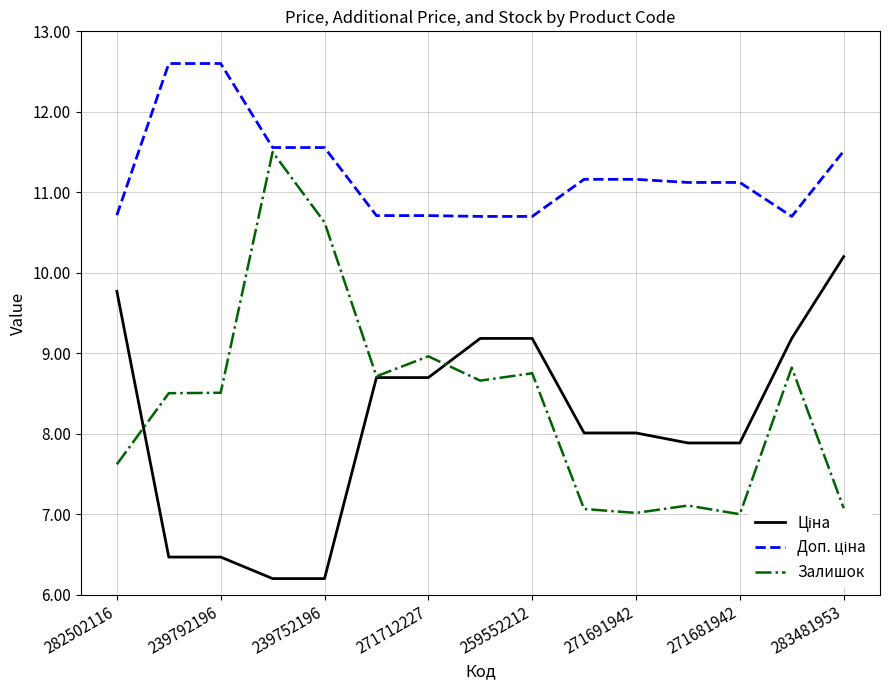

Reading left to right, list all the values displayed in this chart.

Ціна: 9.8	6.5	6.5	6.2	6.2	8.7	8.7	9.2	9.2	8.0	8.0	7.9	7.9	9.2	10.2
Доп. ціна: 10.7	12.6	12.6	11.6	11.6	10.7	10.7	10.7	10.7	11.2	11.2	11.1	11.1	10.7	11.5
Залишок: 7.6	8.5	8.5	11.5	10.6	8.7	9.0	8.7	8.8	7.1	7.0	7.1	7.0	8.8	7.1